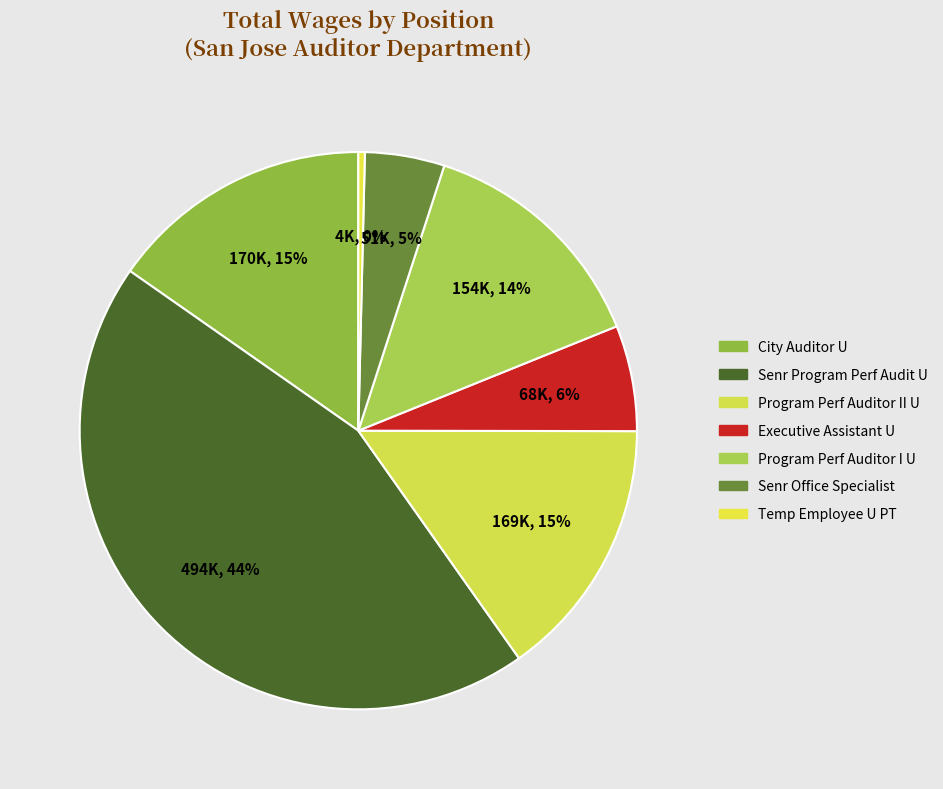

Combined, do Senr Program Perf Audit U and Temp Employee U PT account for over 50%?

No